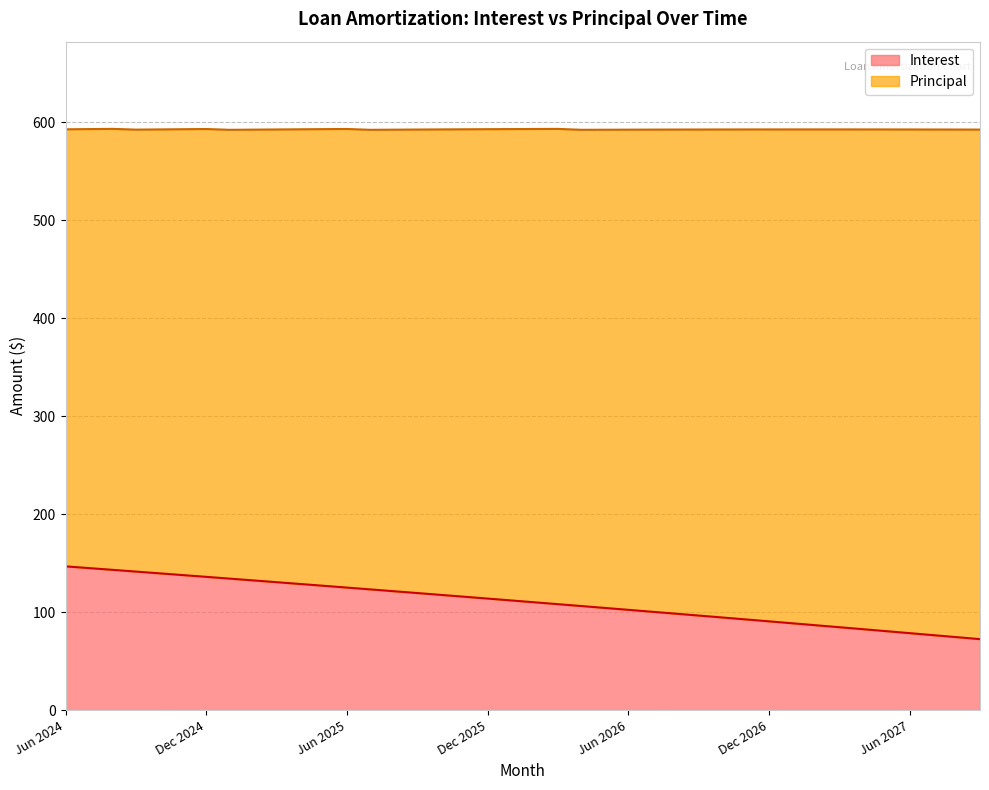

Which label corresponds to the smallest value in the chart?

Sep 2027